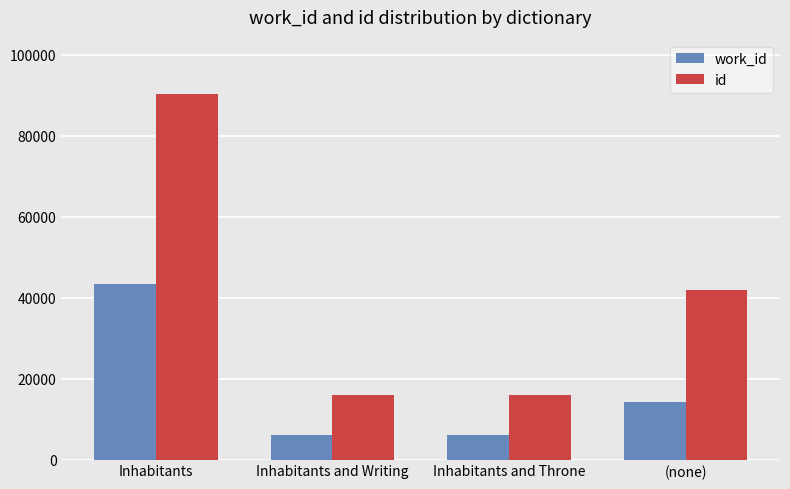

What is the maximum value for id?

90204